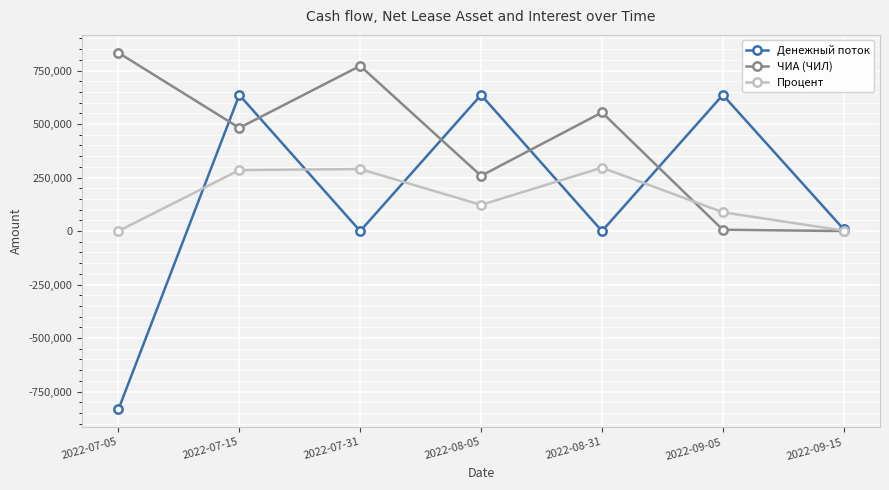

Does the chart display data point markers on the line(s)?

Yes